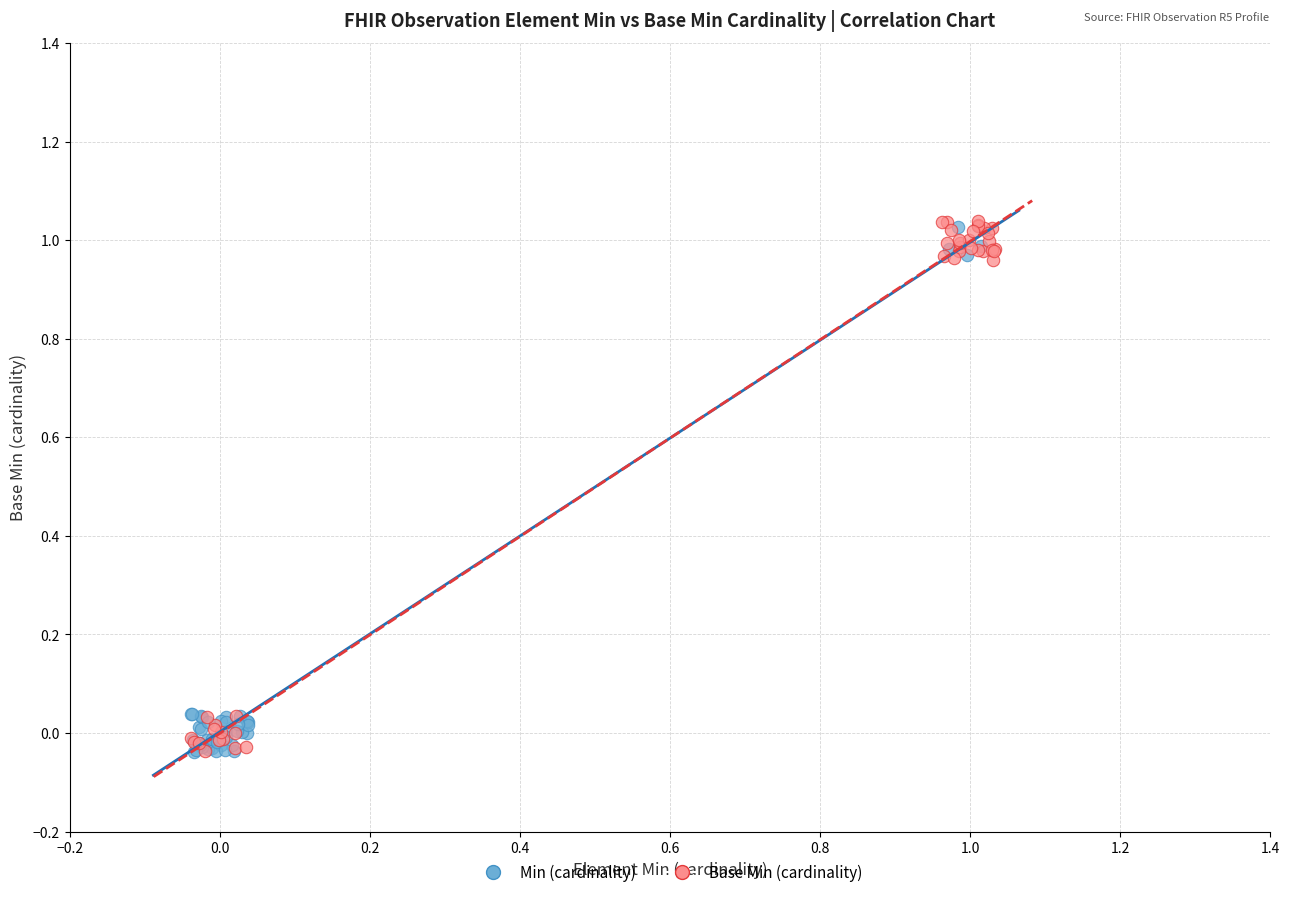

Which series has the widest spread of Y values?

Base Min (cardinality)